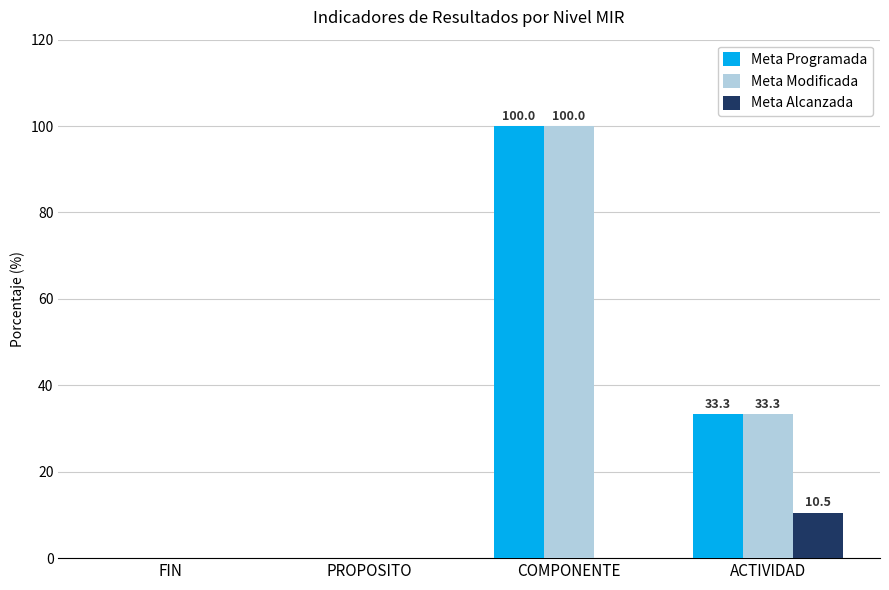

At which label does Meta Modificada reach its peak?

COMPONENTE